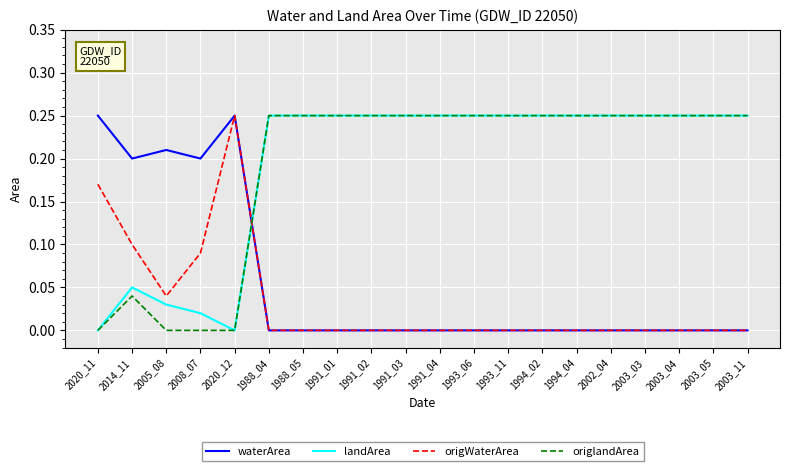

What are all the series names shown in the legend?

waterArea, landArea, origWaterArea, origlandArea